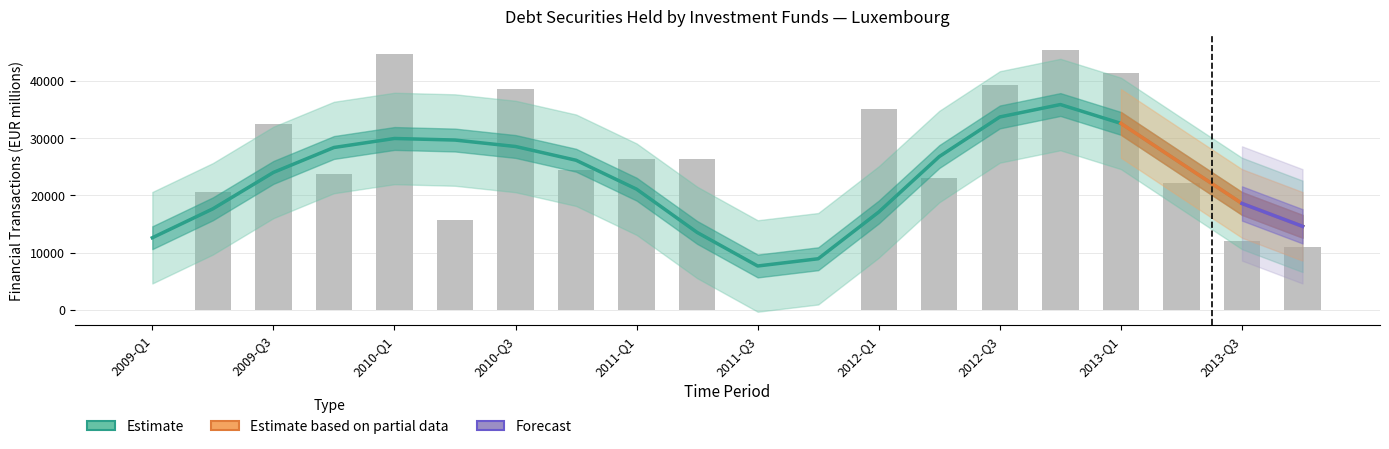

The Estimate based on partial data series shows -23118 at 2009-Q4. True or false?

False